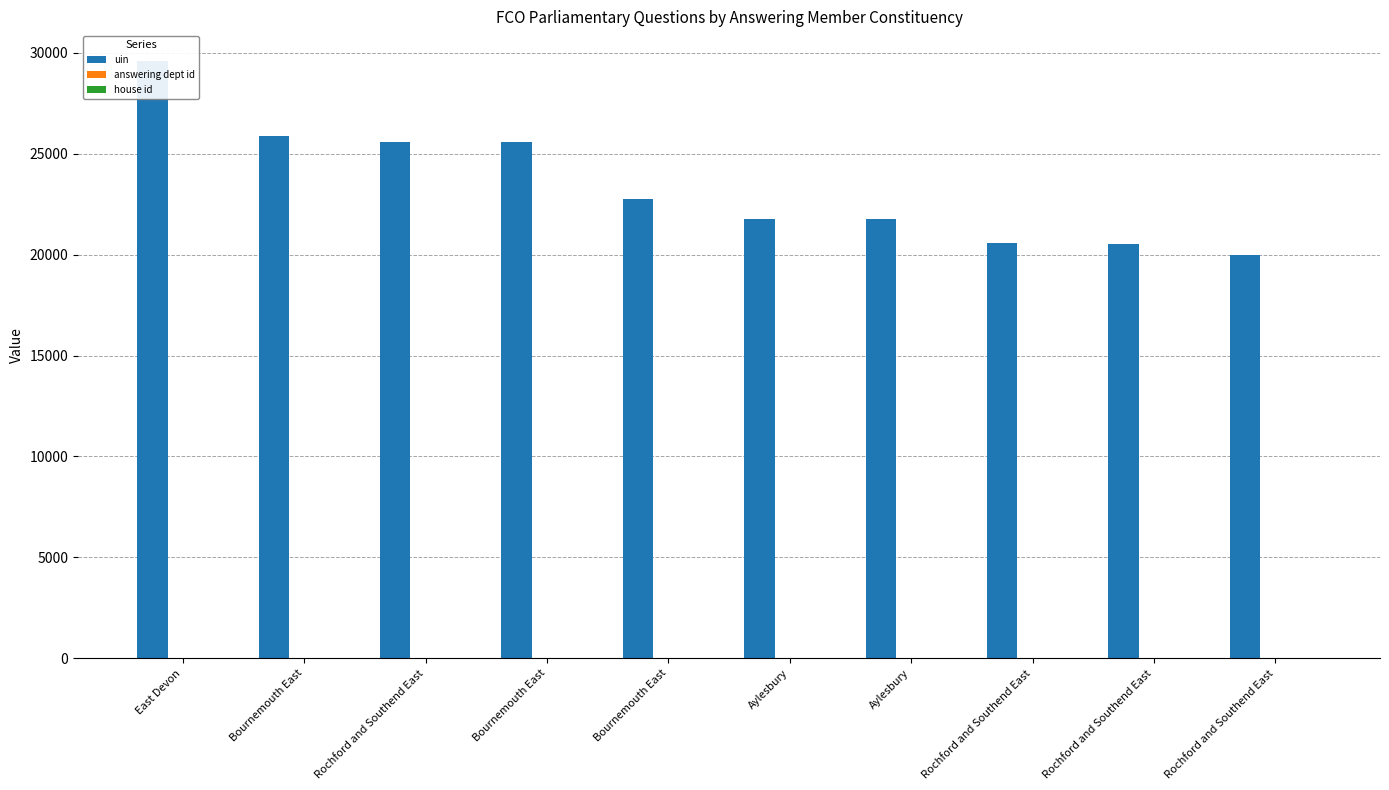

At Bournemouth East, list the series in order from smallest to largest.

house id, answering dept id, uin